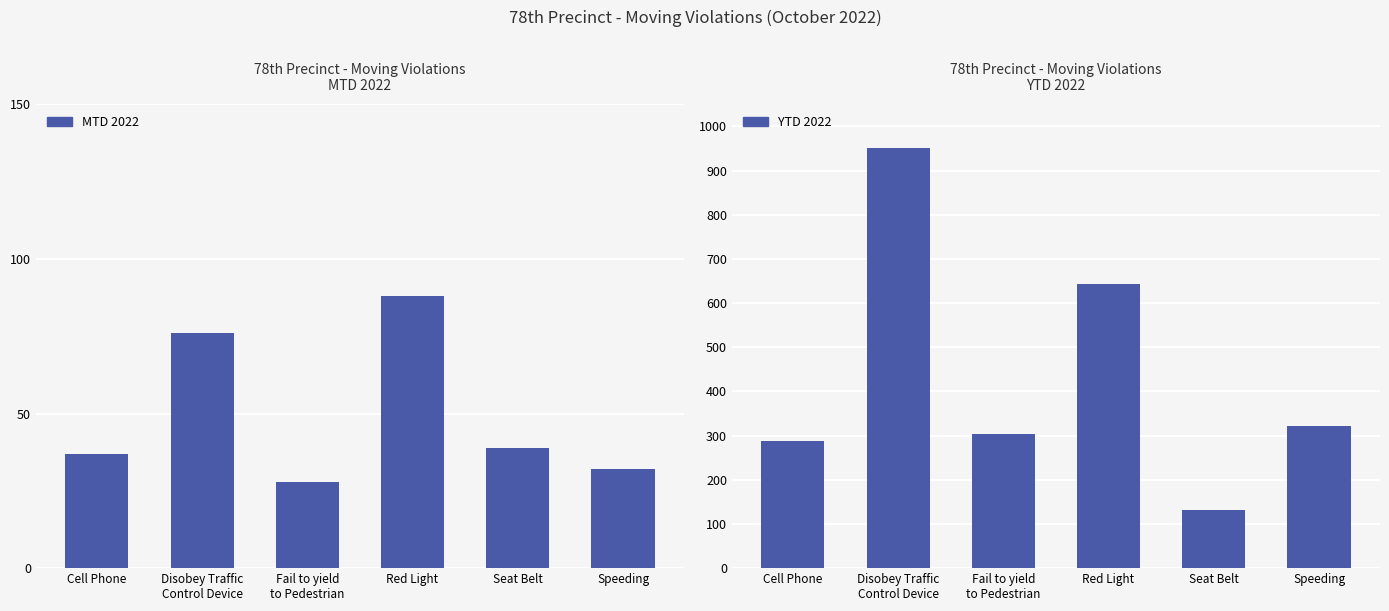

Reading right to left, extract all data points from this chart.

MTD 2022: 32	39	88	28	76	37
YTD 2022: 322	132	644	304	952	287